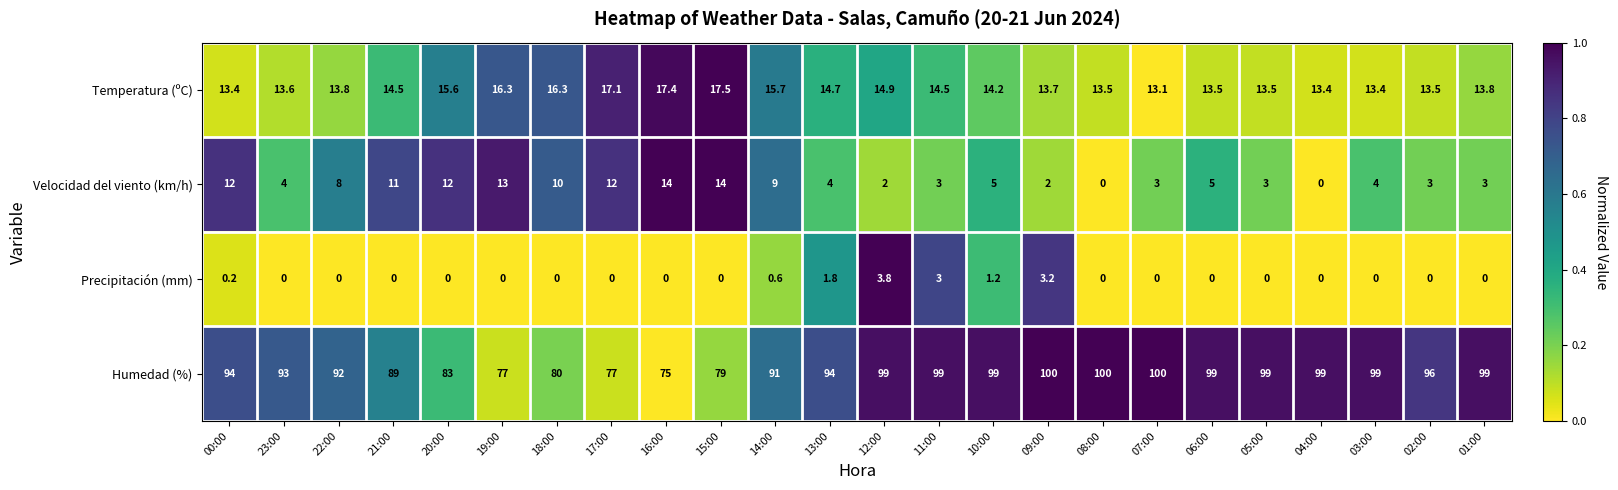

What is the minimum value for Temperatura (ºC)?

13.1